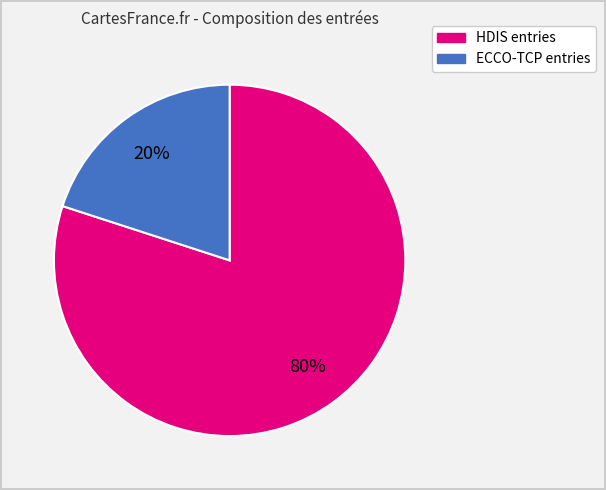

How many segments does this pie chart have?

2